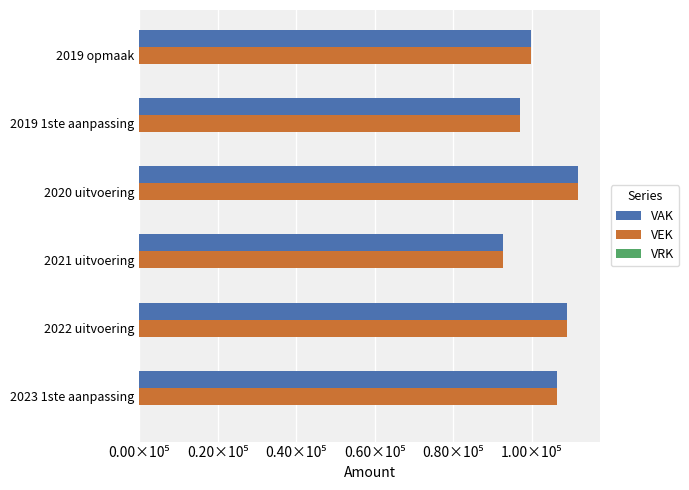

What is the sum of all VAK values?

616564.0